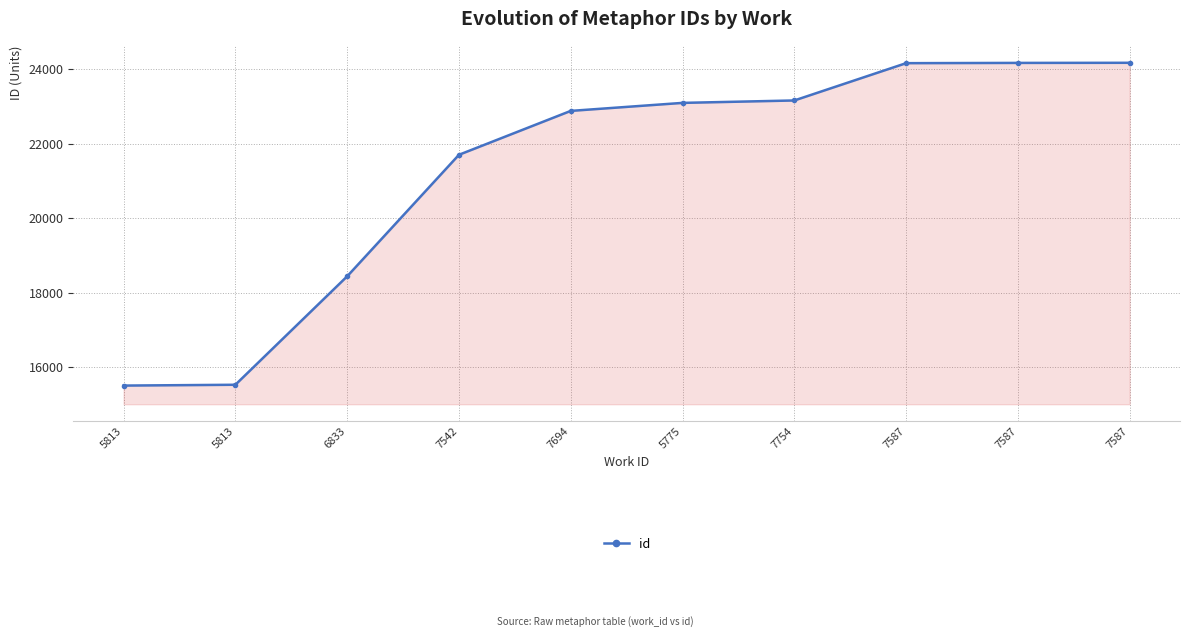

Does the chart display data point markers on the line(s)?

Yes